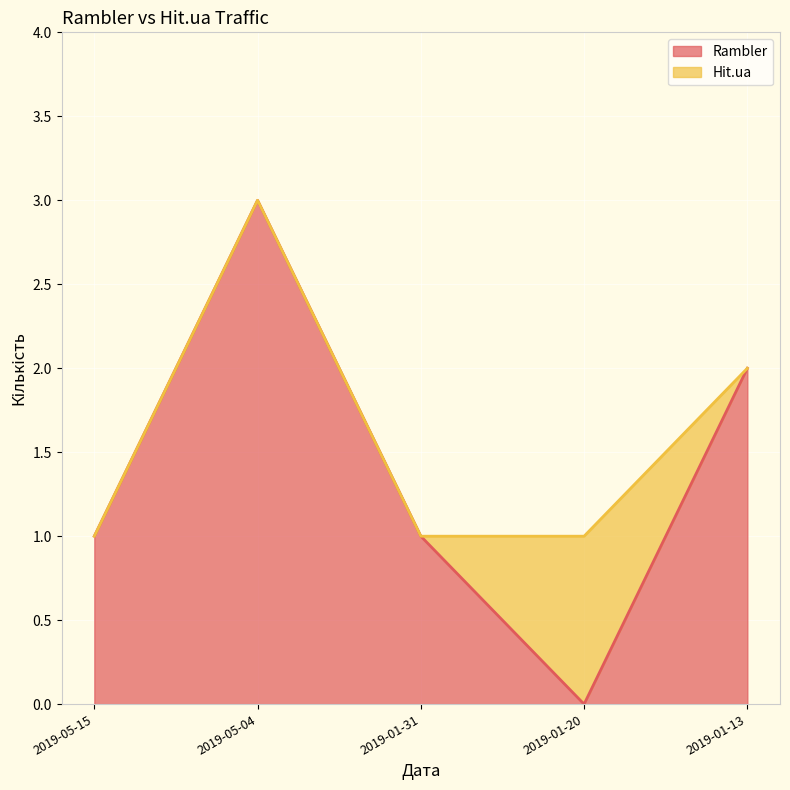

List the labels in order of value, smallest first.

2019-01-20, 2019-05-15, 2019-01-31, 2019-01-13, 2019-05-04